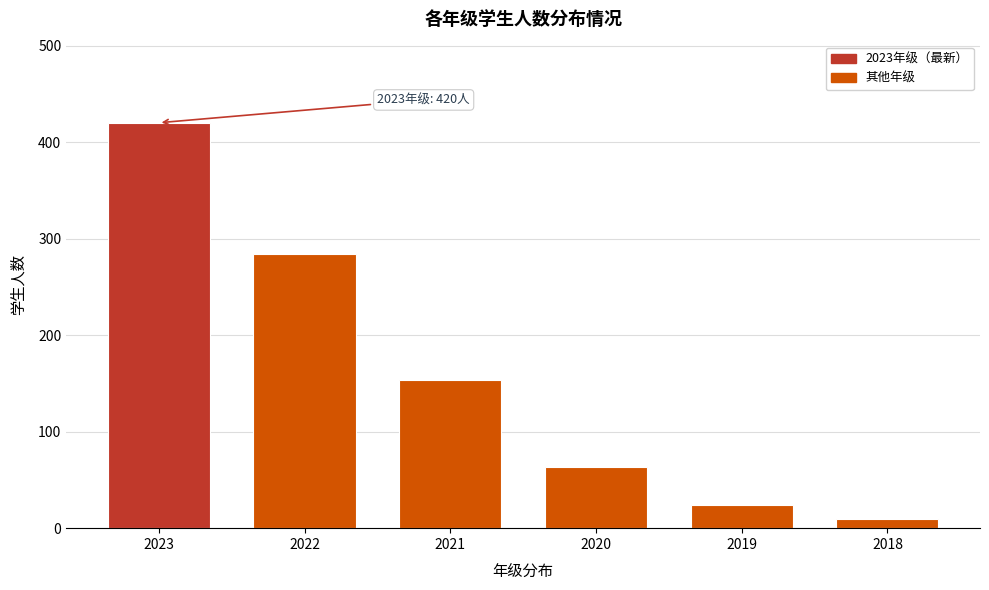

Reading left to right, what are all the values shown in this chart?

2023=420	2022=284	2021=153	2020=63	2019=24	2018=10